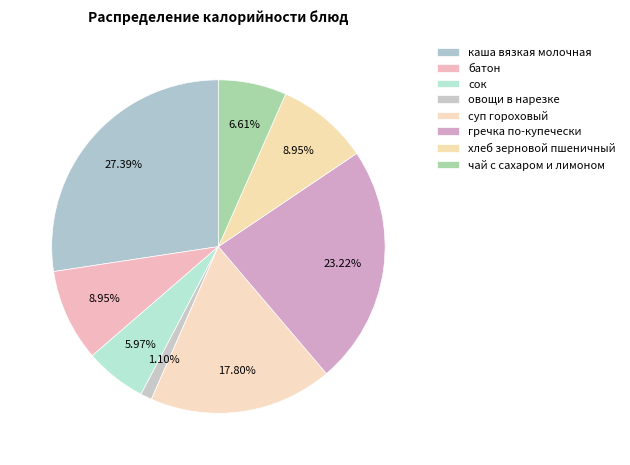

Count the number of slices in the pie.

8